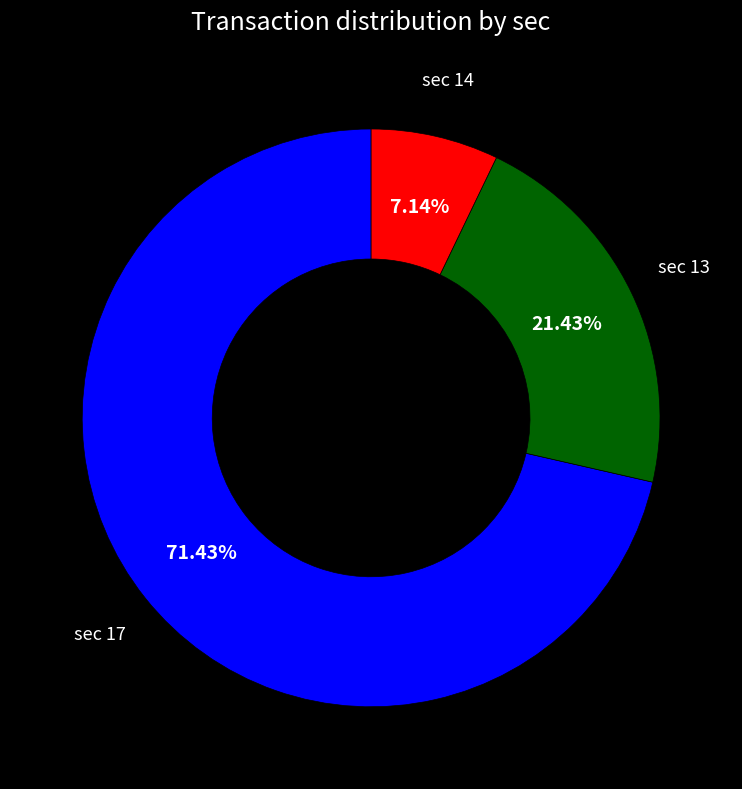

Count the number of slices in the pie.

3